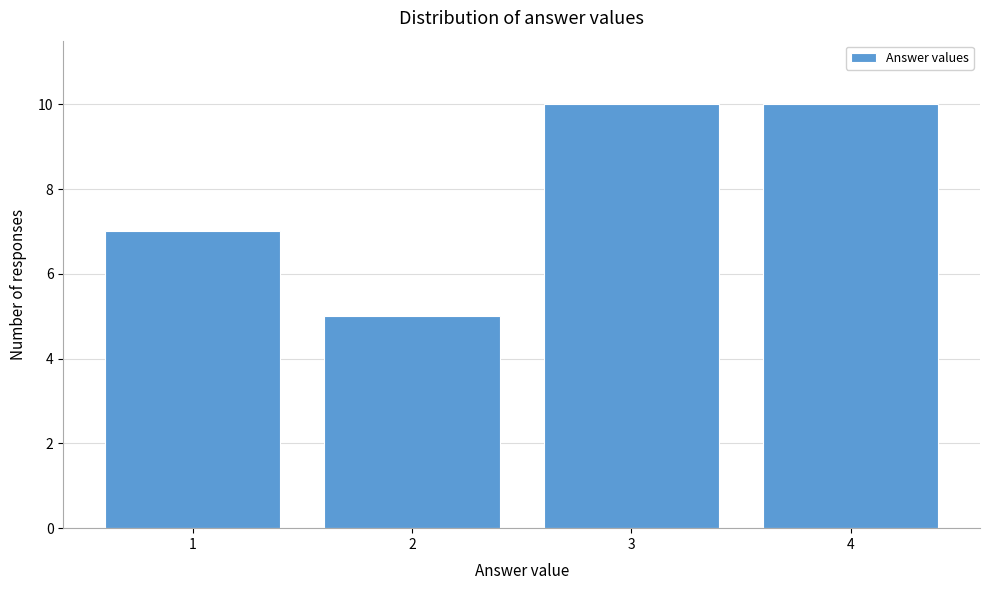

Reading right to left, list all the values displayed in this chart.

4=10	3=10	2=5	1=7